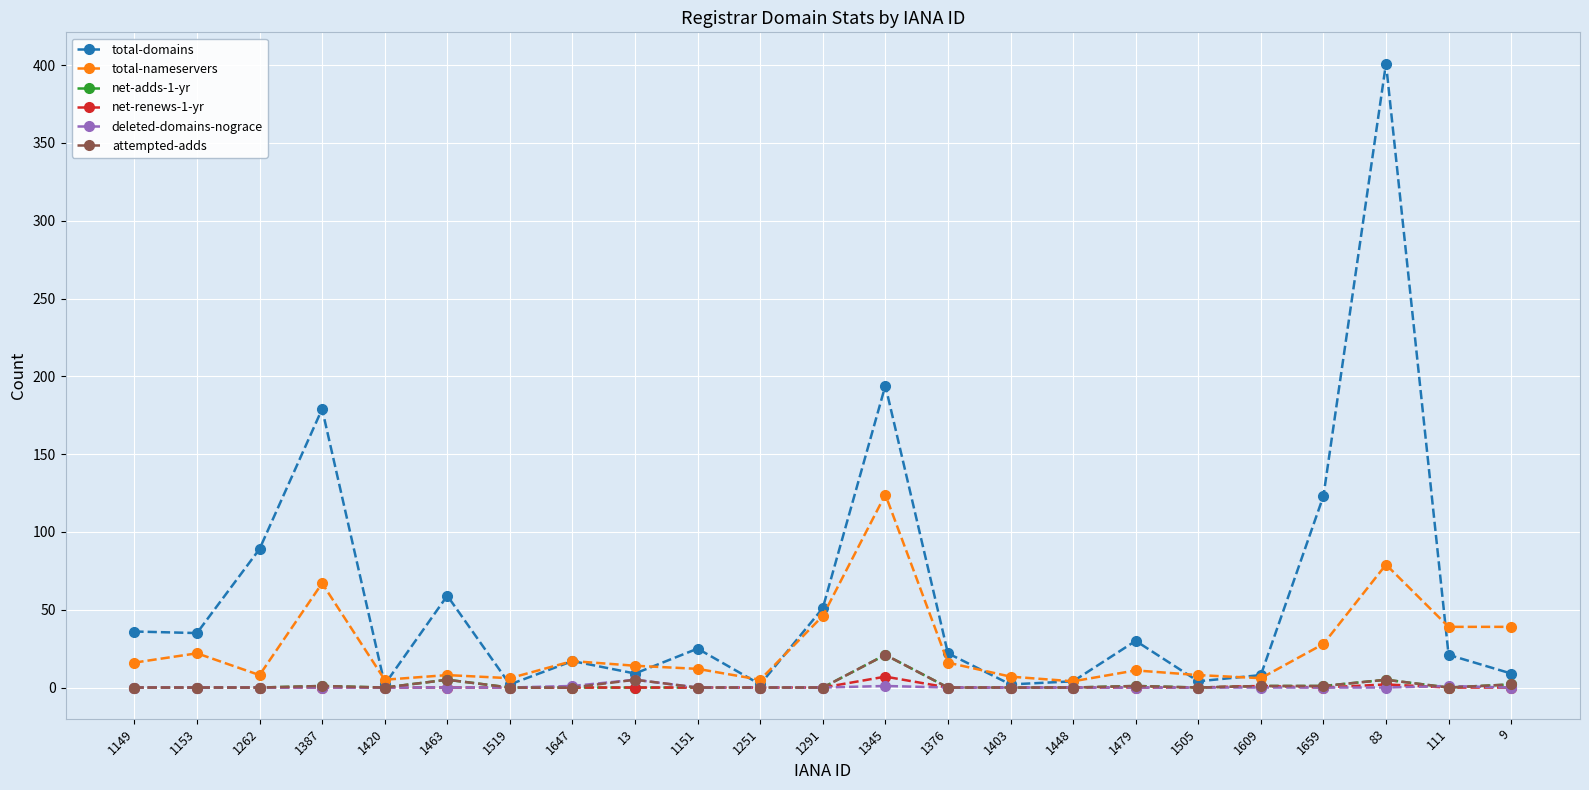

Between 1262 and 1505, which series saw the biggest shift?

total-domains